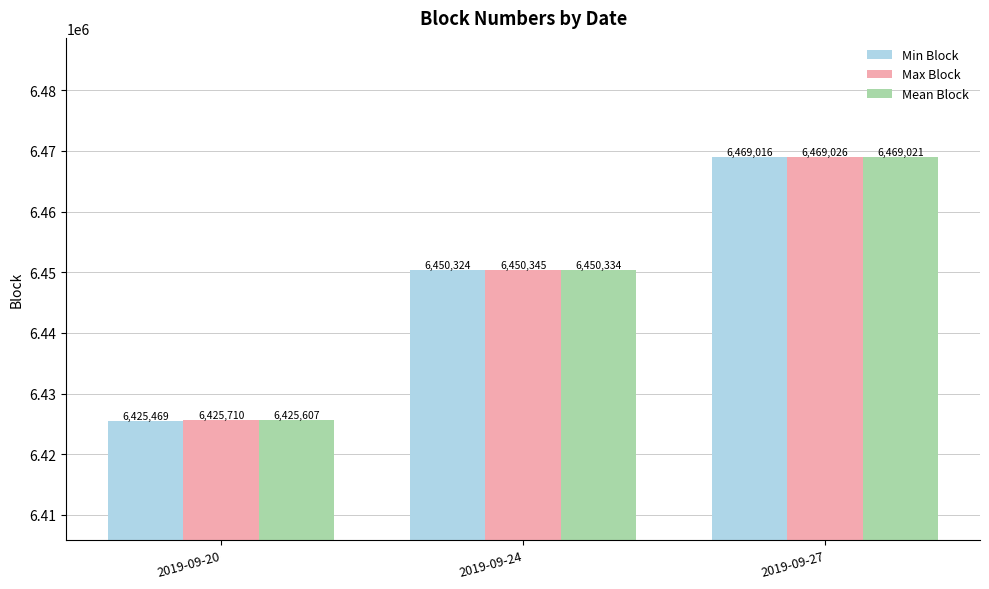

What is the difference between the maximum and minimum values in the Mean Block series?

43414